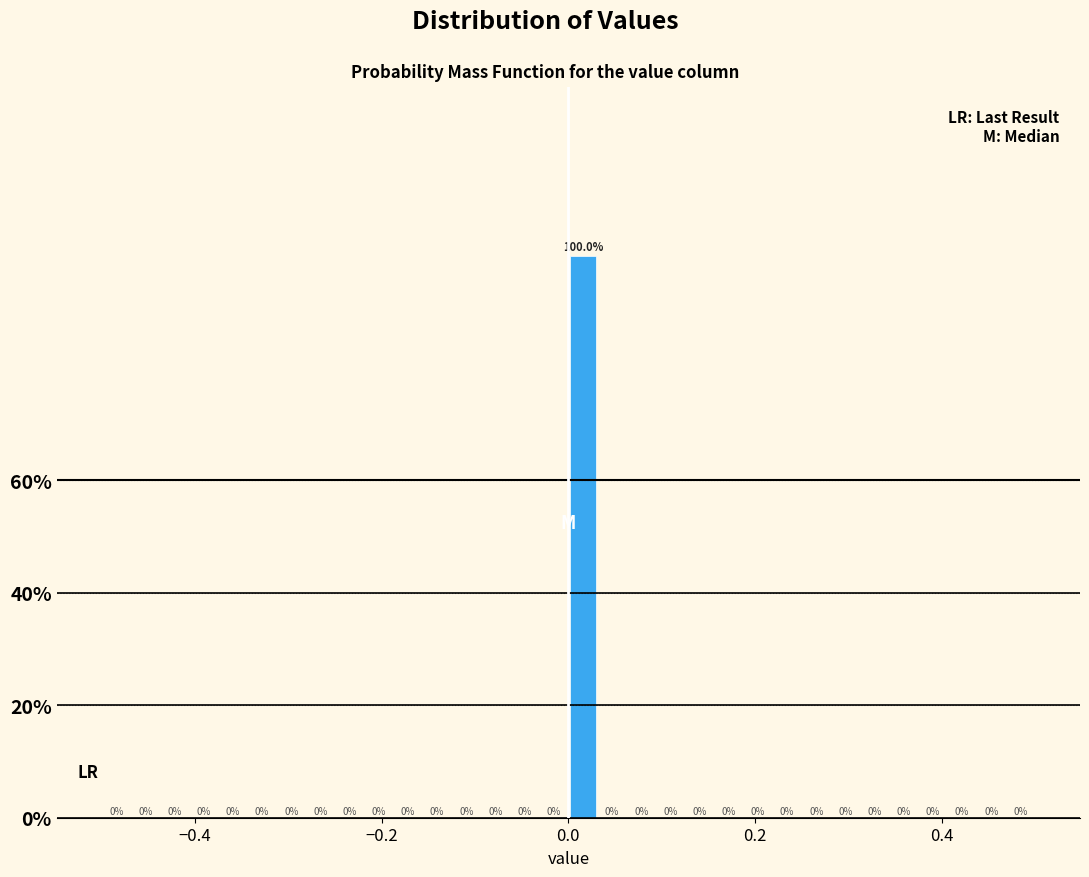

Around what value on the x-axis is the tallest bar? Give the approximate position of its centre, as read against the axis.

0.02